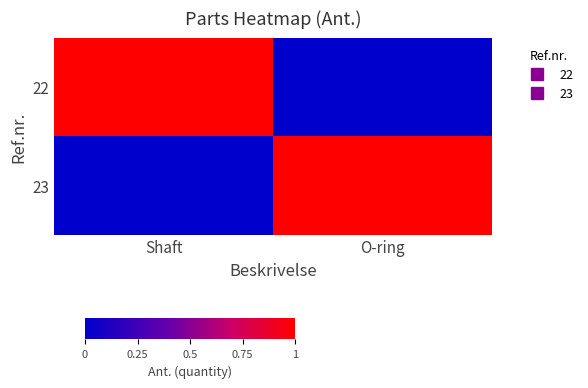

List the series in order of their peak value, highest first.

22, 23